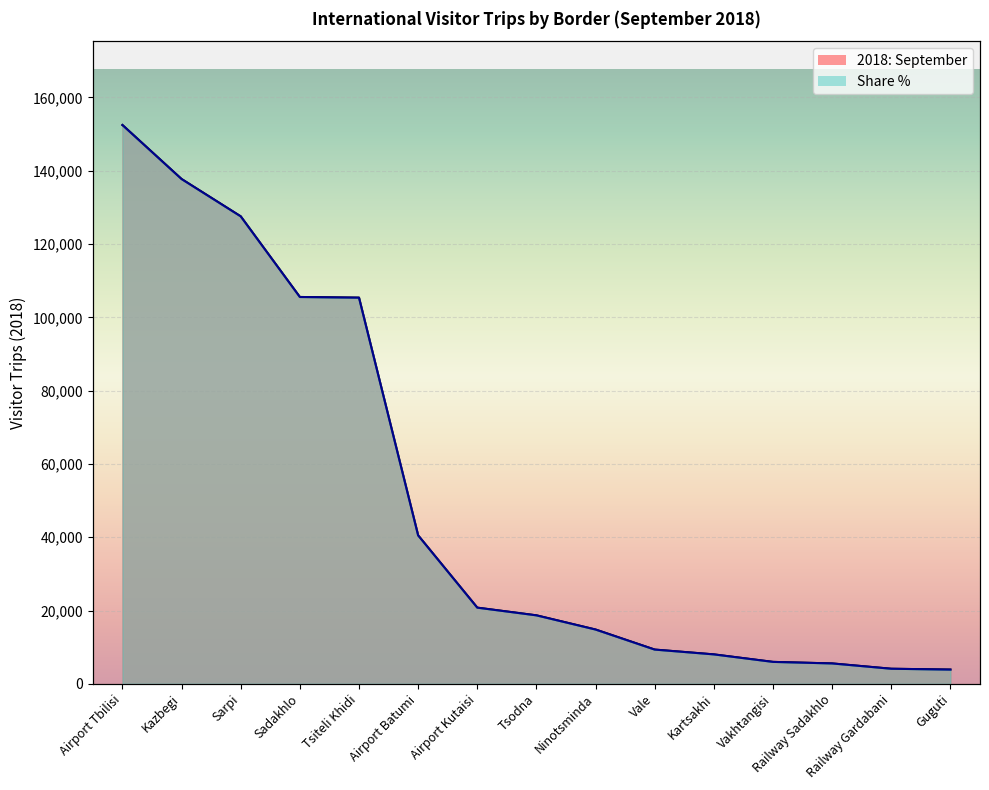

At which category is the sum across all series the highest?

Airport Tbilisi